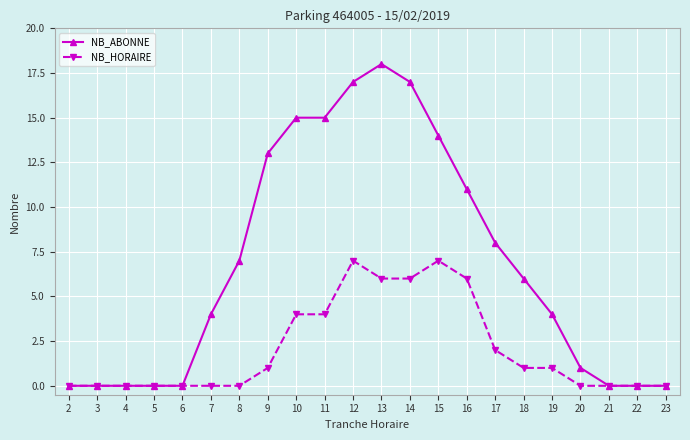

Which series has the largest range (max minus min)?

NB_ABONNE